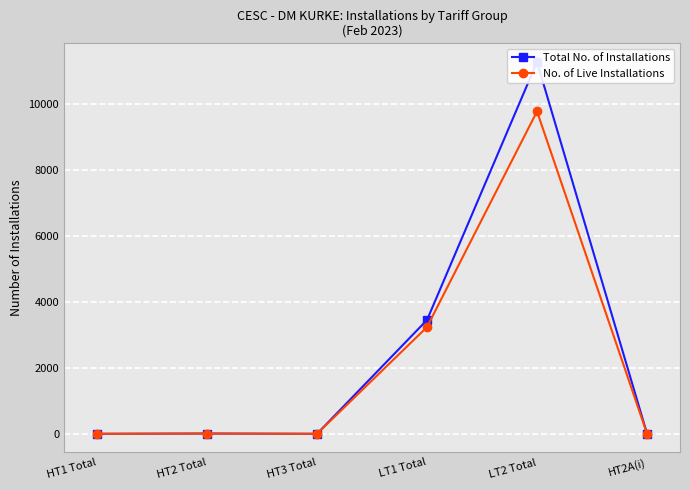

What is the sum of all No. of Live Installations values?

13013